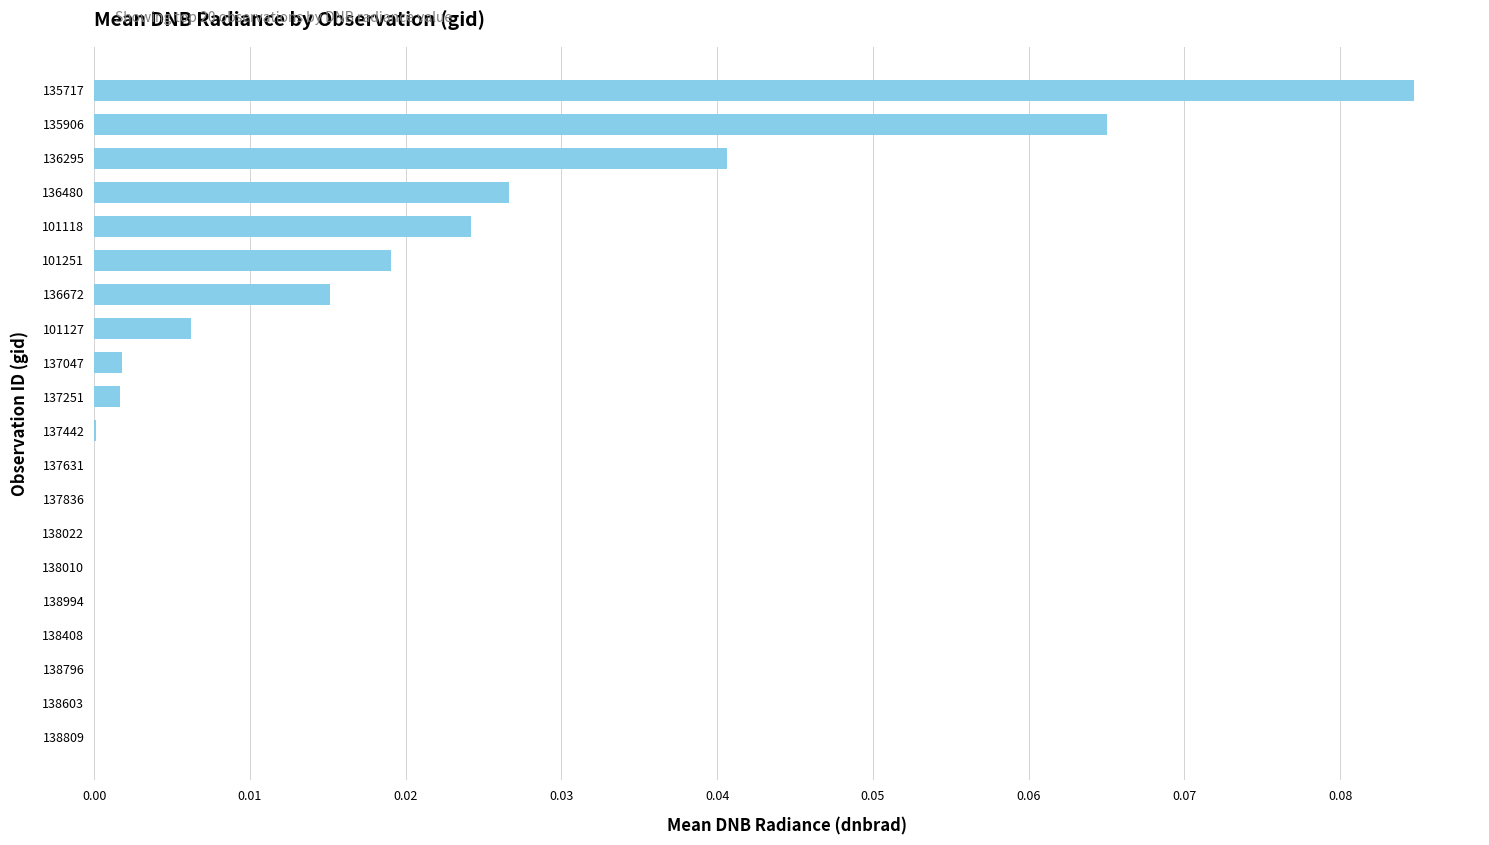

Which label corresponds to the largest value in the chart?

135717